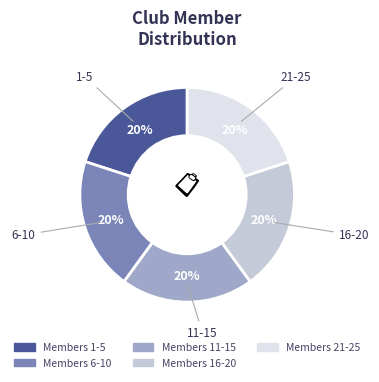

Is there a majority slice in this chart?

No